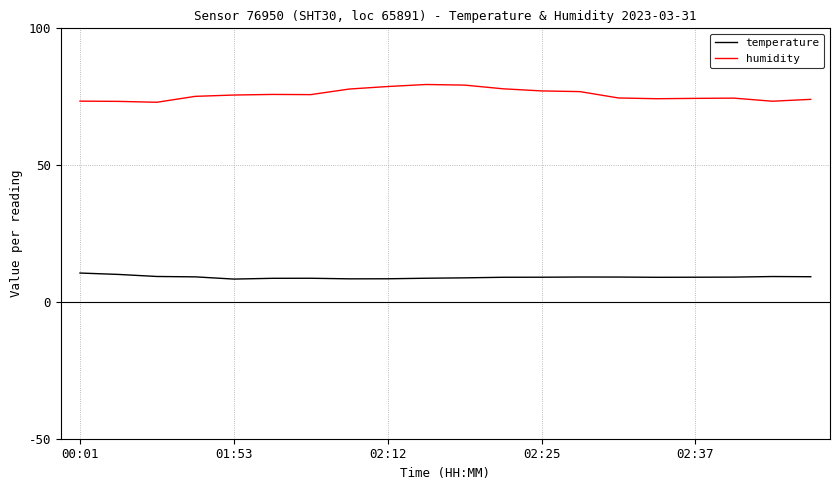

Rank the series by their maximum value, from lowest to highest.

temperature, humidity